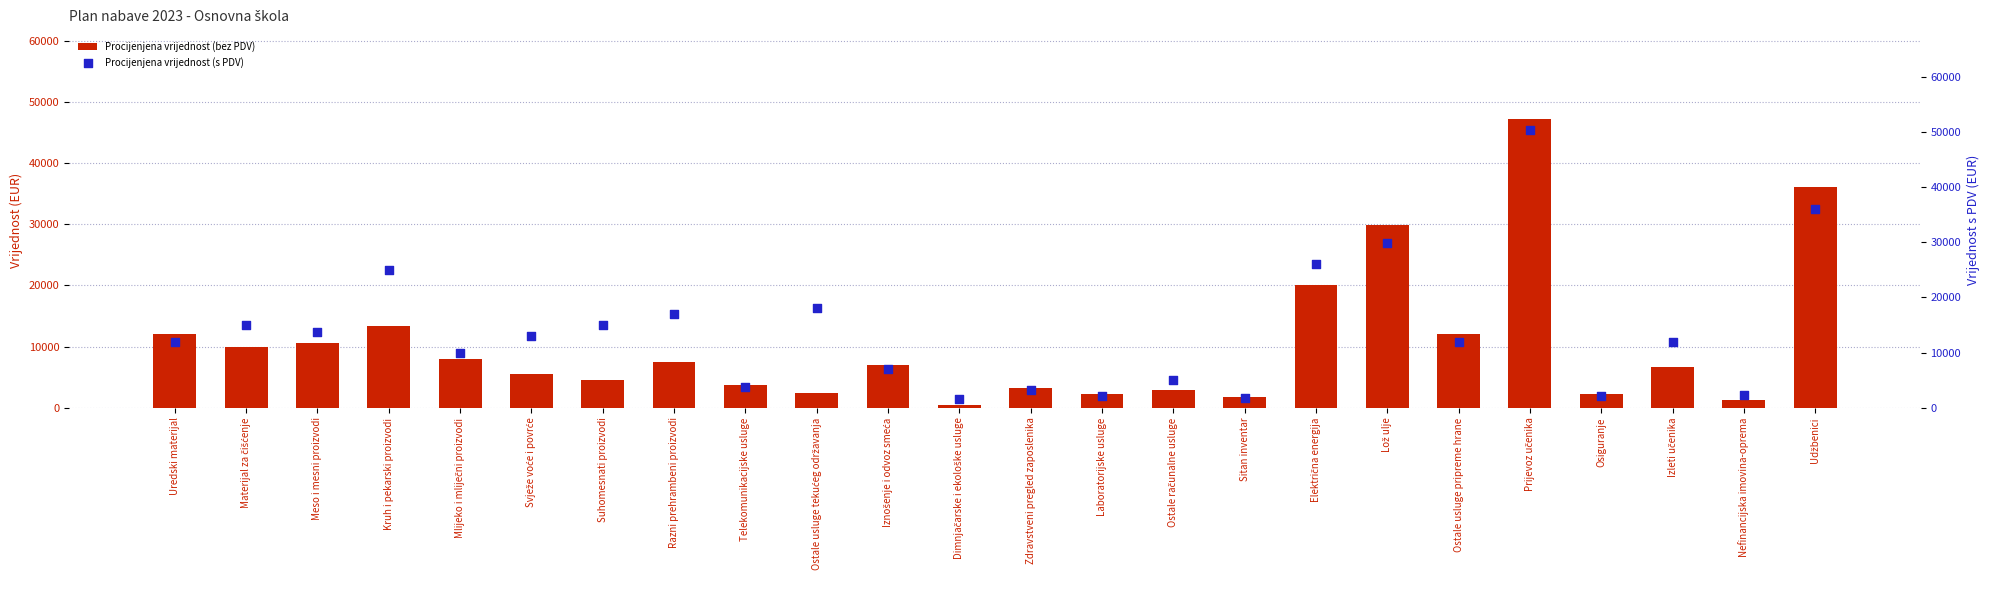

At how many categories does at least one series exceed 39153?

1